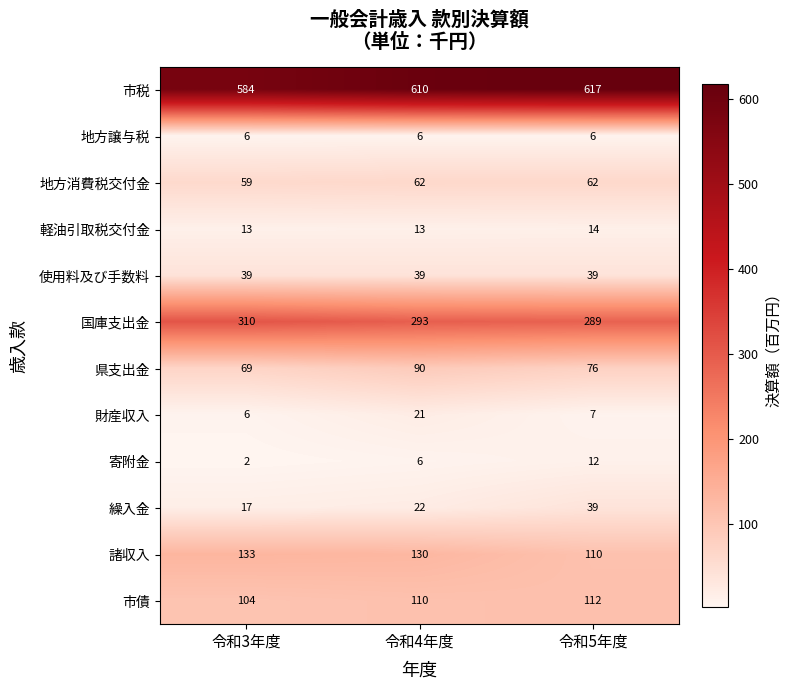

Where does the 諸収入 series first go above 130?

令和3年度